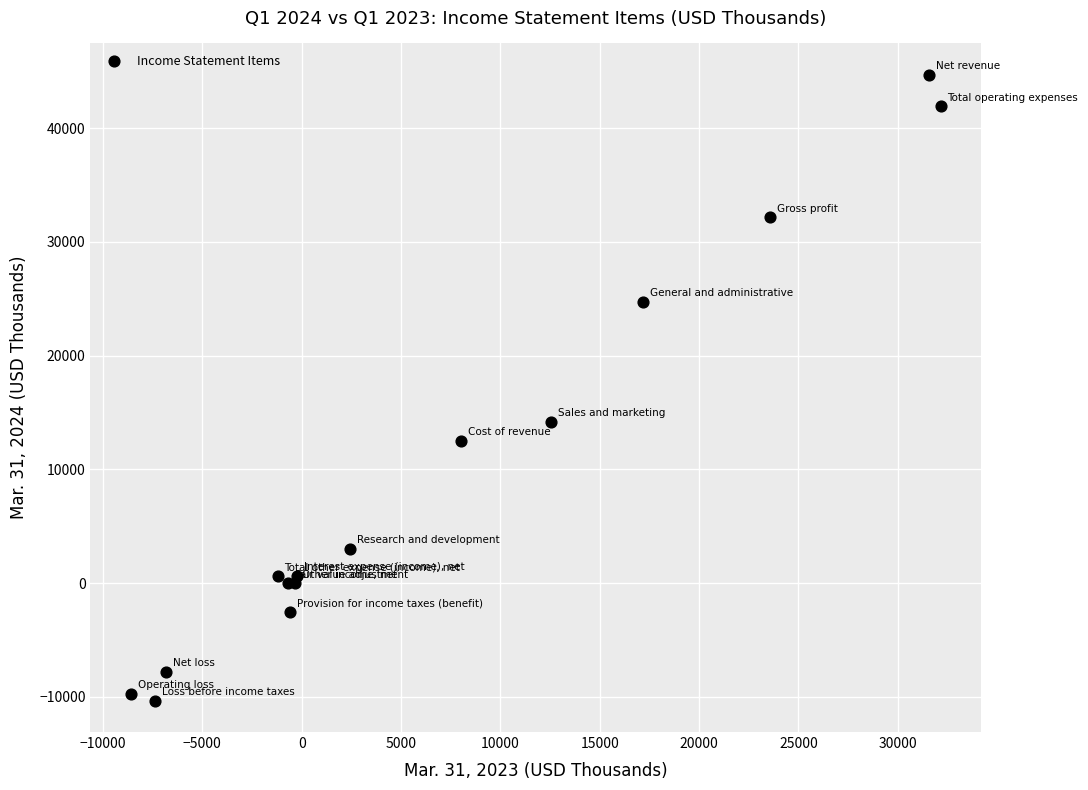

What Y value in the scatter plot is closest to 17174?

14169